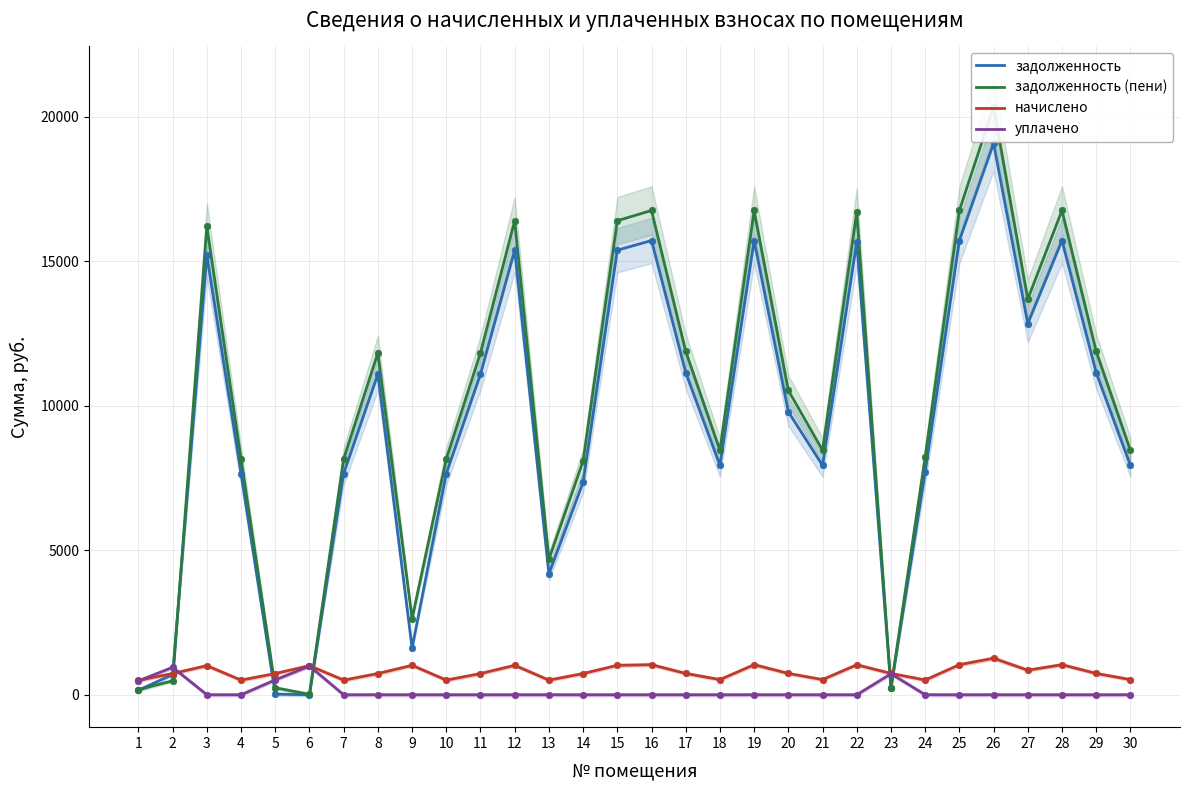

What are all the series names shown in the legend?

задолженность, задолженность (пени), начислено, уплачено